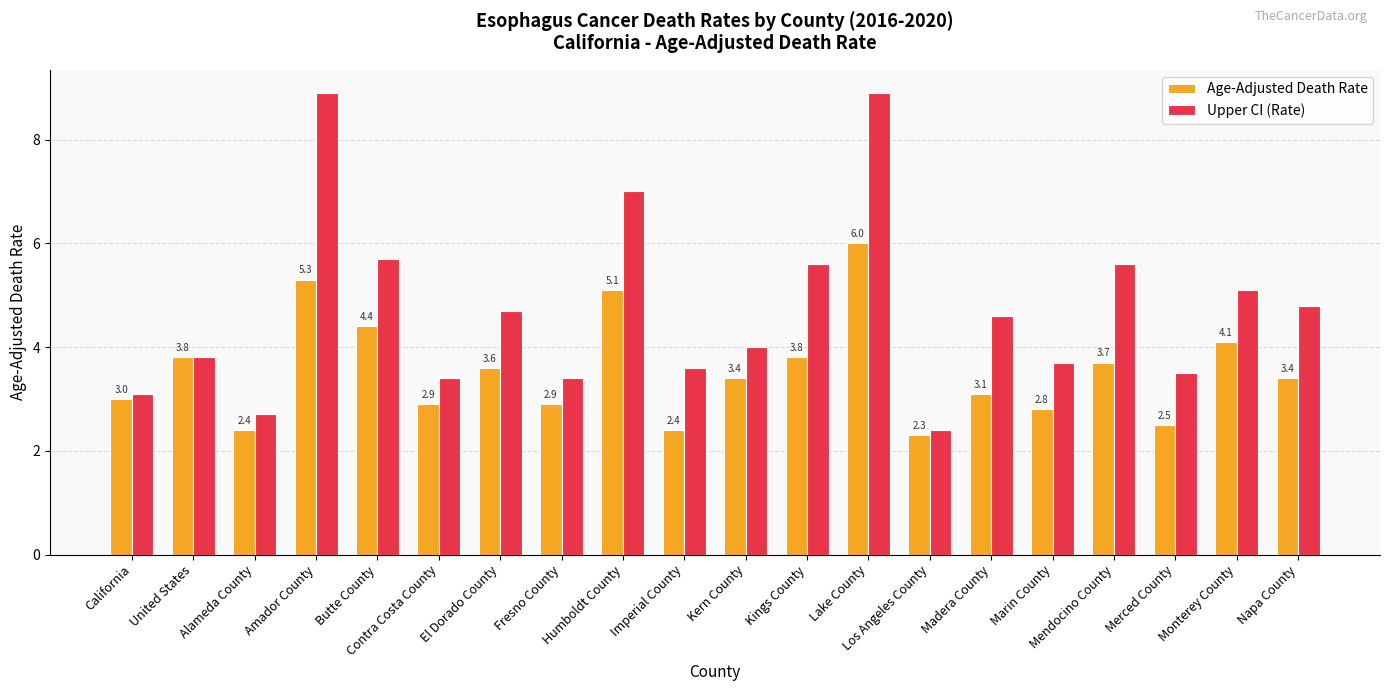

Read the Age-Adjusted Death Rate value at Los Angeles County.

2.3